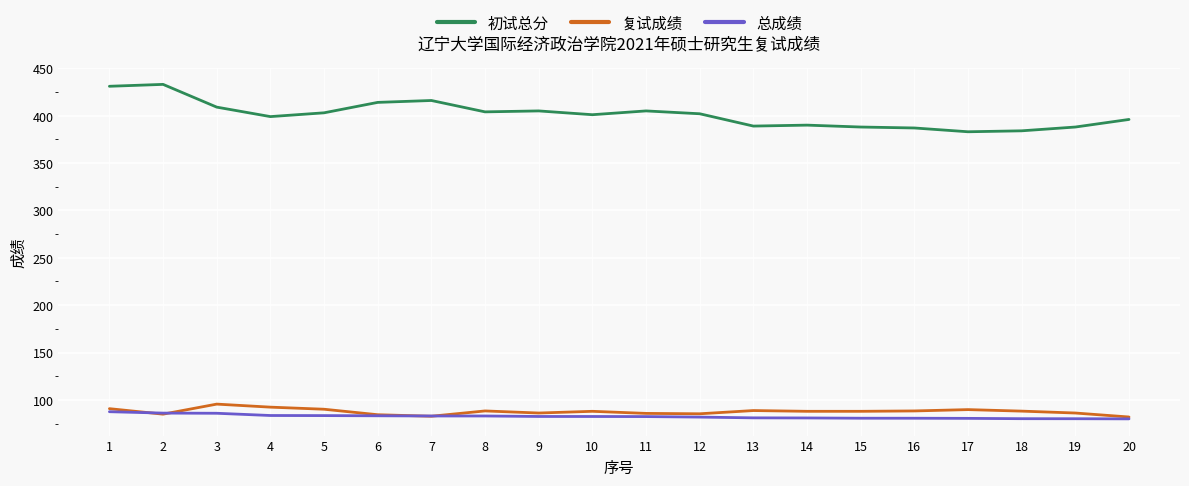

Does the chart have visible grid lines?

Yes